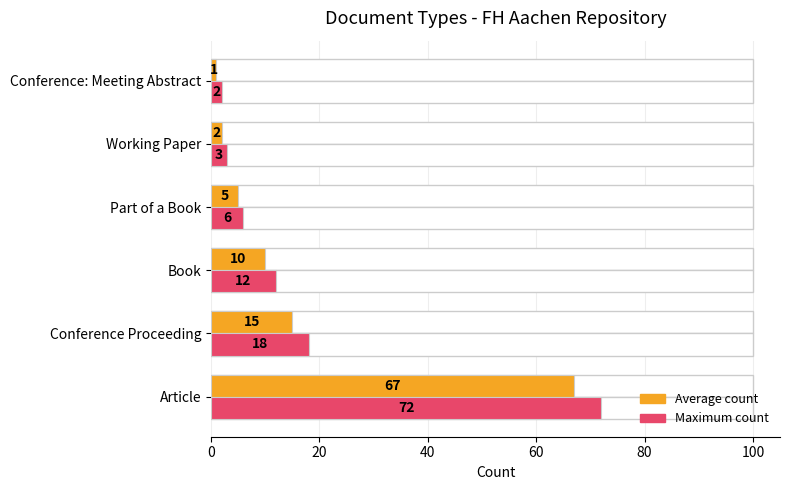

At how many categories does at least one series exceed 60?

1